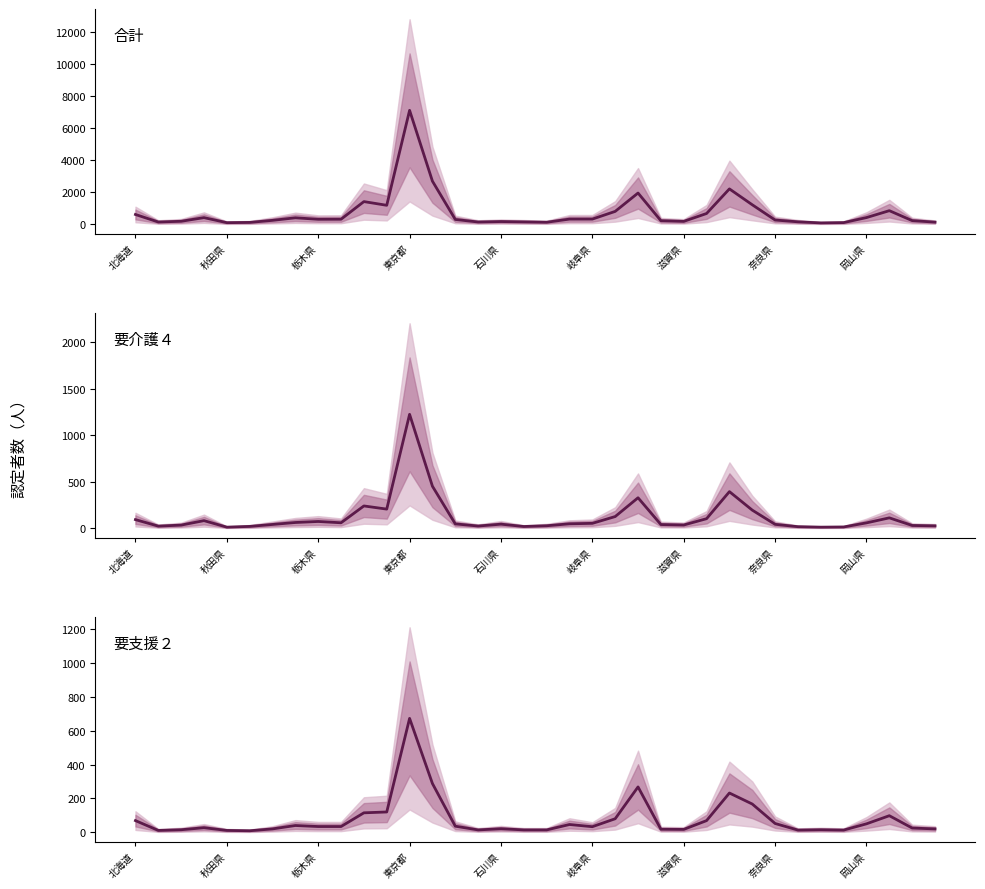

What is the difference between the 要介護４ values at 33 and 17?

93